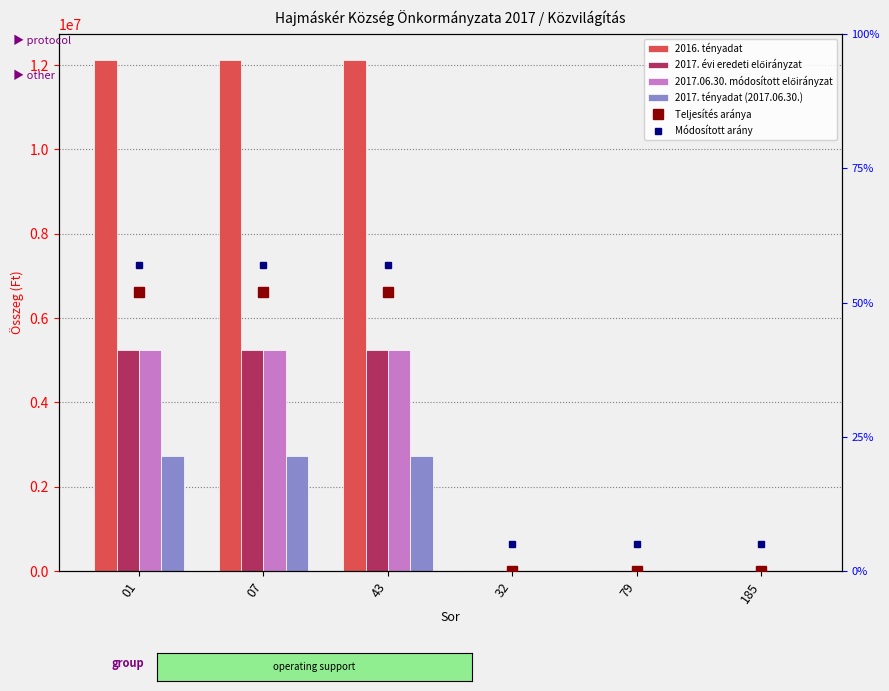

What is the spread (max minus min) of values at 01?

9399000